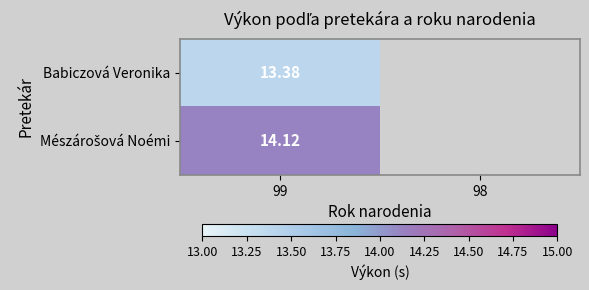

At which label does Mészárošová Noémi reach its peak?

99